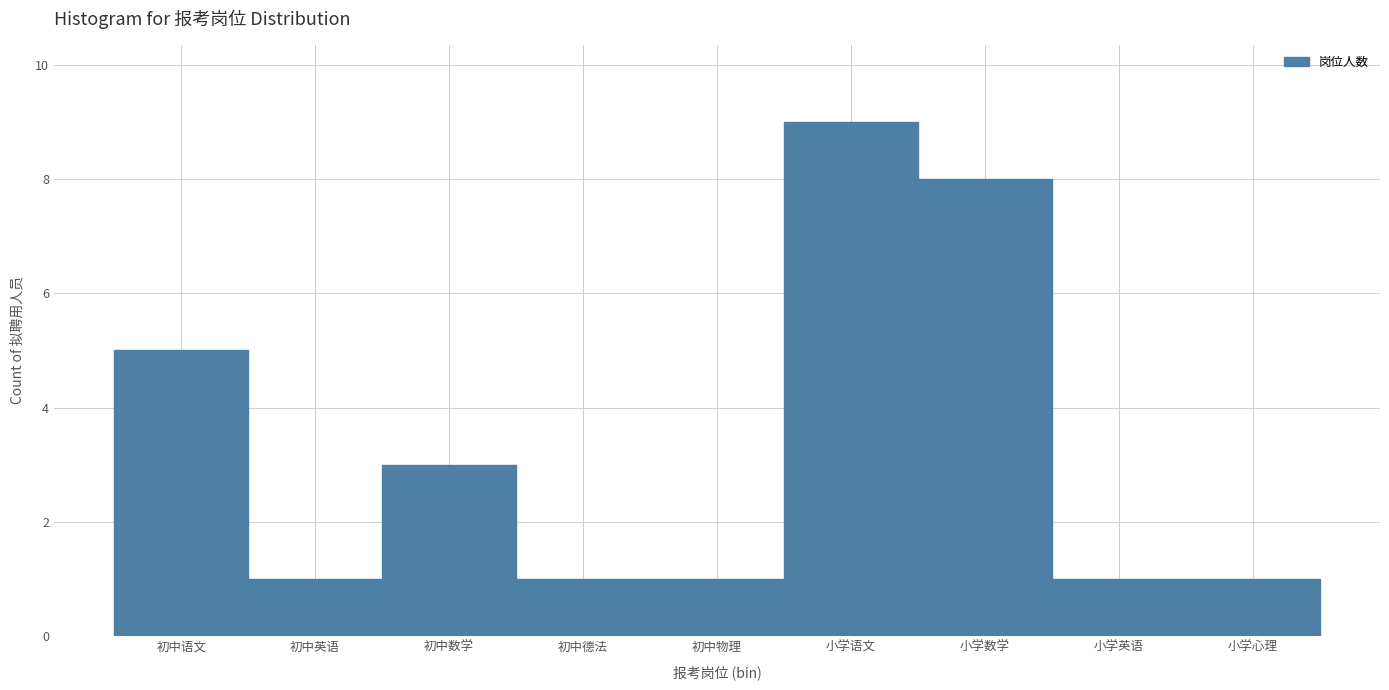

Reading left to right, transcribe all the data shown in this chart.

5	1	3	1	1	9	8	1	1